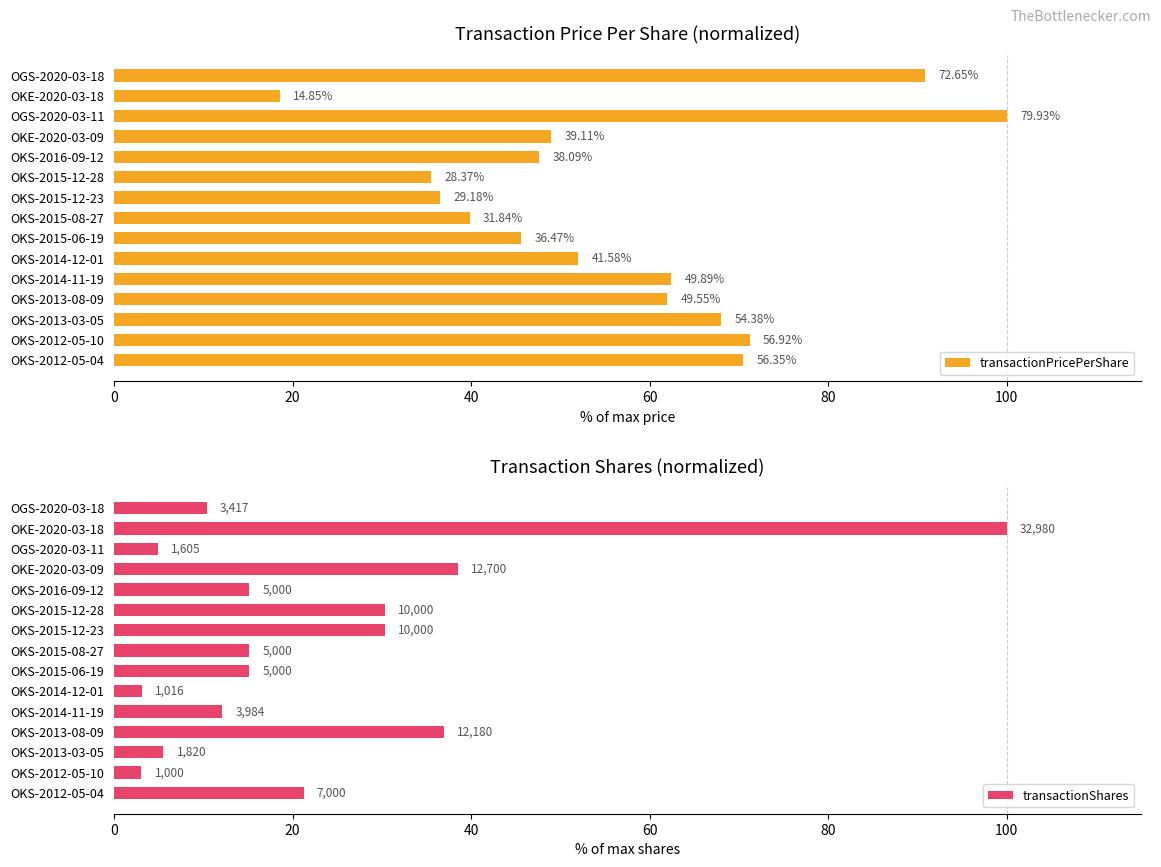

What position from the left is OKS-2015-08-27?

8